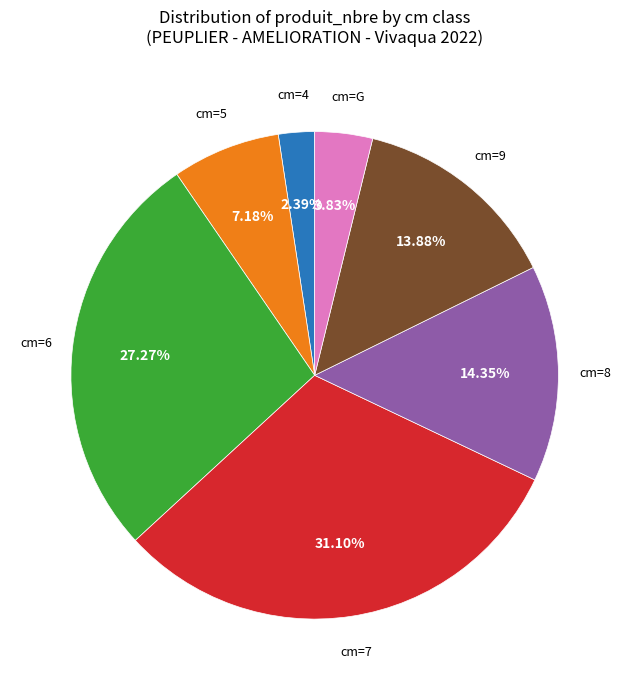

How many segments does this pie chart have?

7